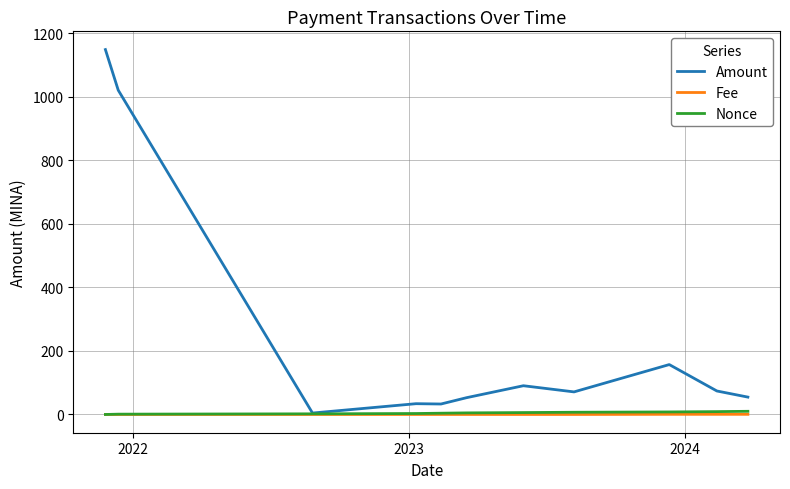

What are all the series names shown in the legend?

Amount, Fee, Nonce